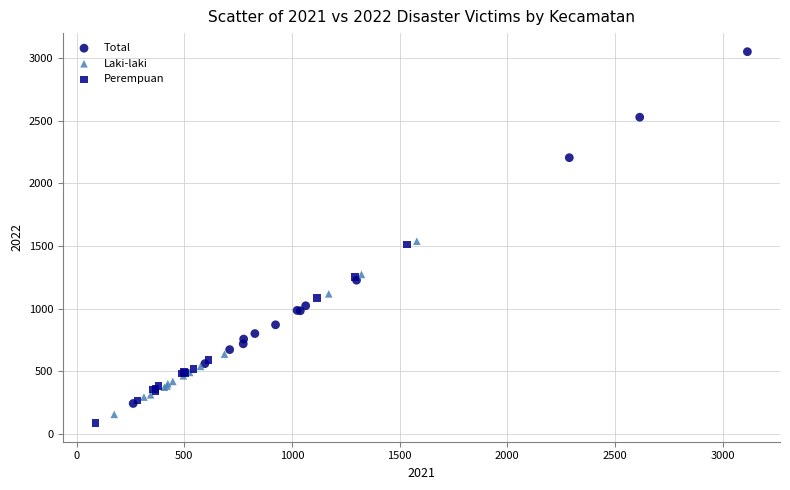

What are all the series names shown in the legend?

Total, Laki-laki, Perempuan